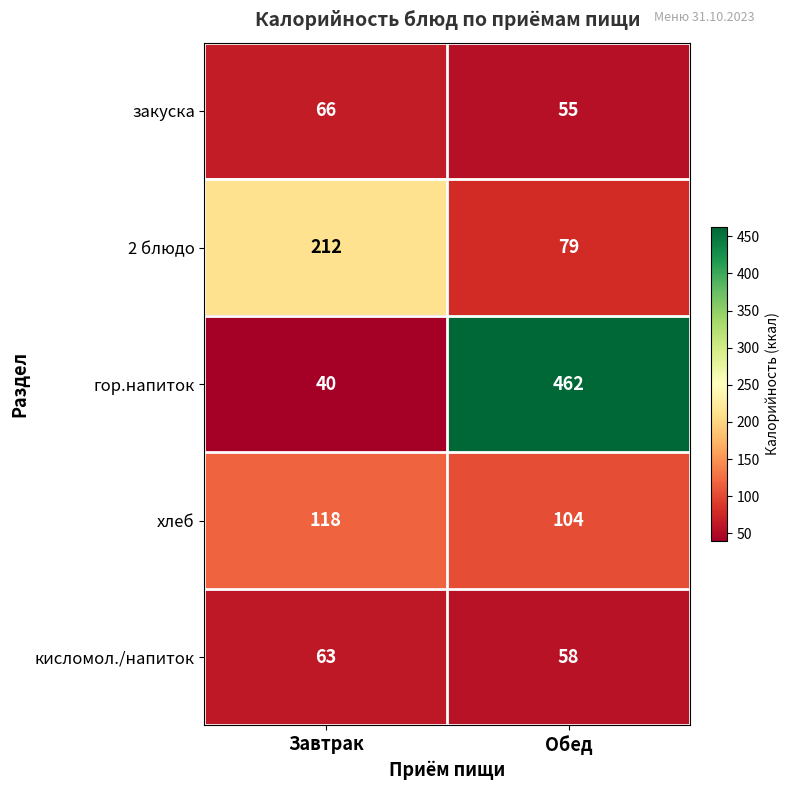

What is the highest value of the гор.напиток series?

462